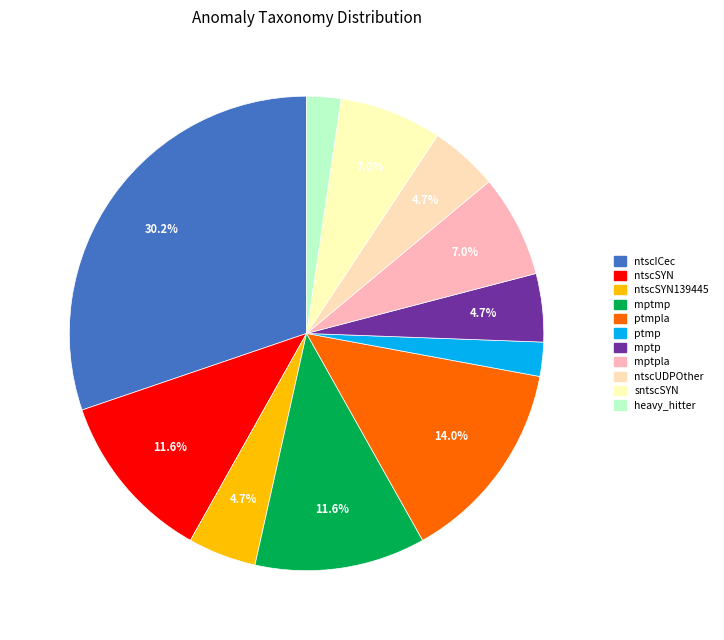

What percentage is the mptmp slice, to the nearest percent?

12%